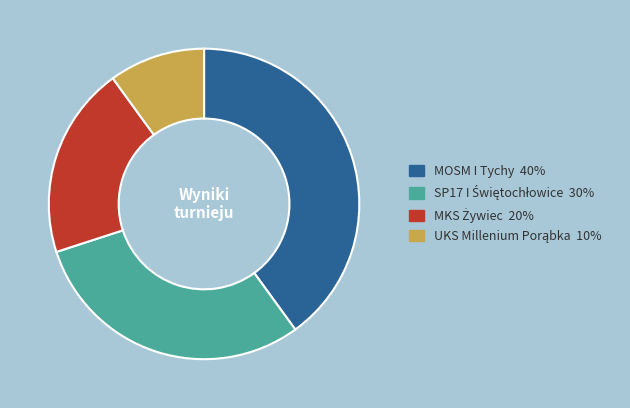

What is the largest slice in the pie chart?

MOSM I Tychy